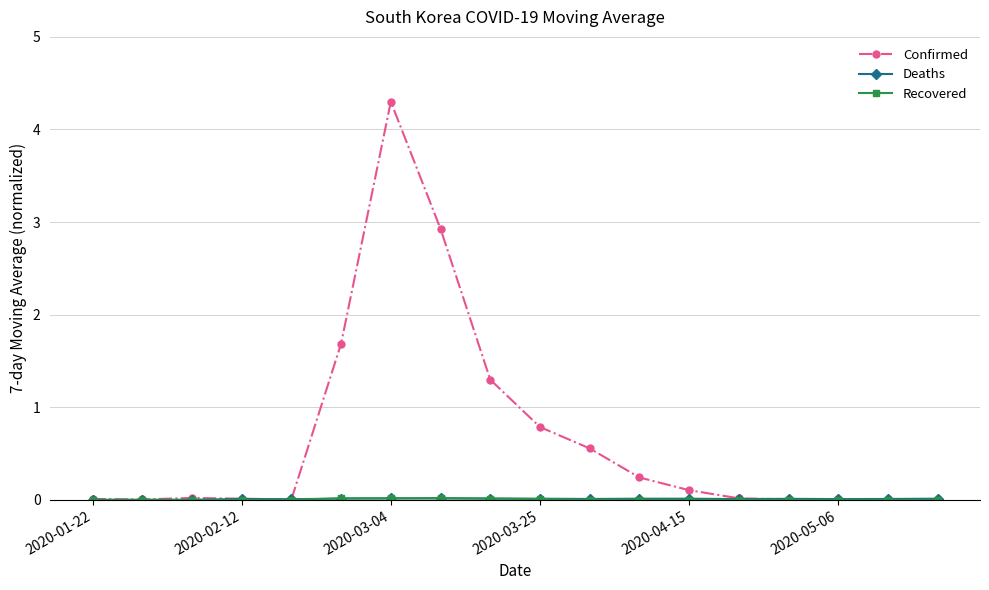

True or false: Confirmed has more than 0 interior local peaks.

True